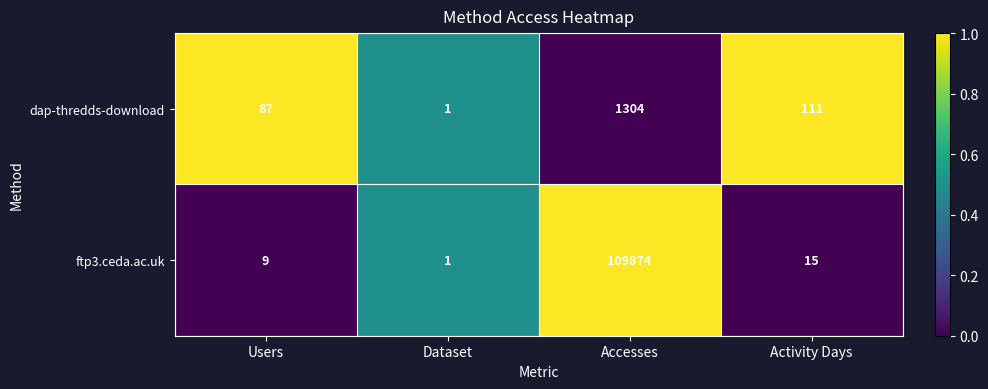

Rank the series at Users from lowest to highest value.

ftp3.ceda.ac.uk, dap-thredds-download